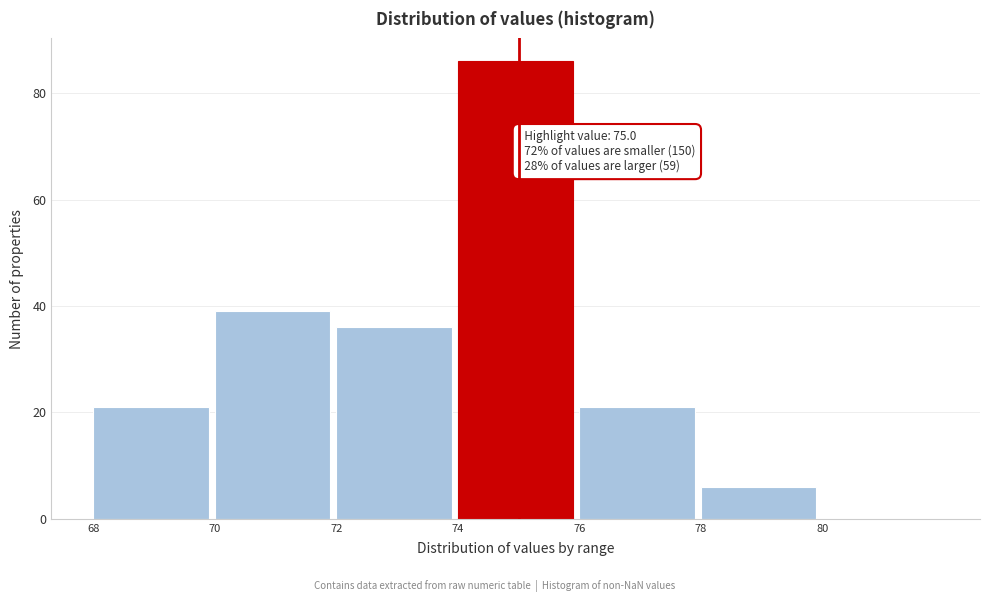

Over which range of the x-axis is the bar tallest?

74 to 76